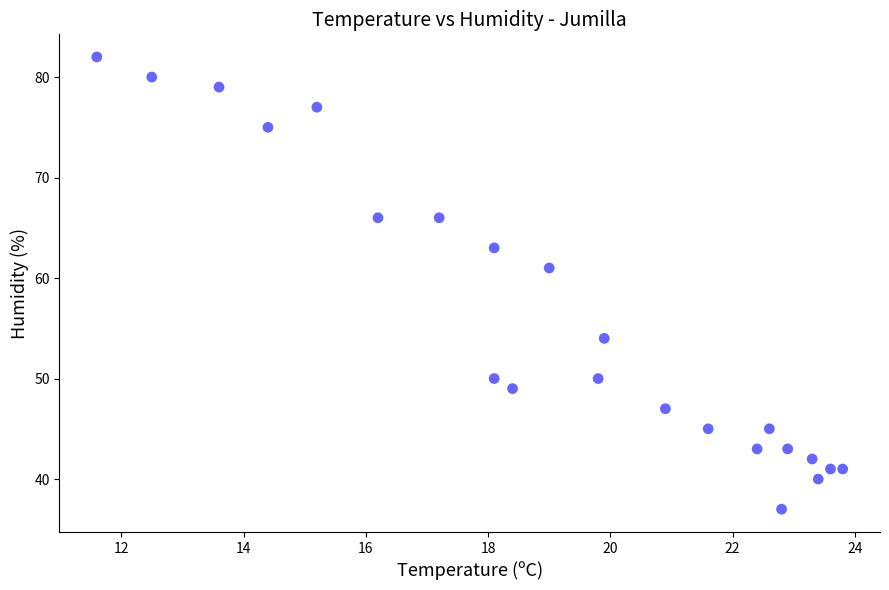

What is the range of Y values (max minus min)?

45